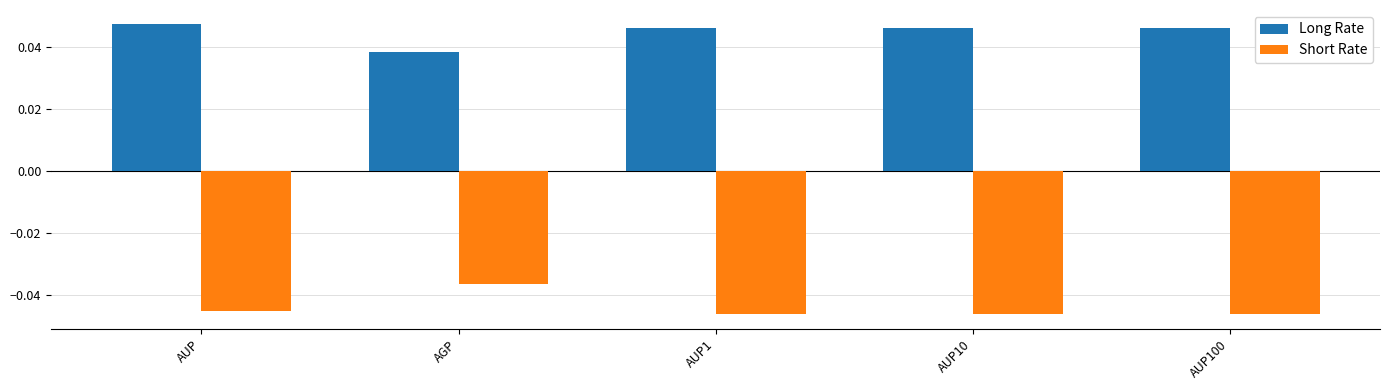

List the series in order of their overall mean, highest first.

Long Rate, Short Rate